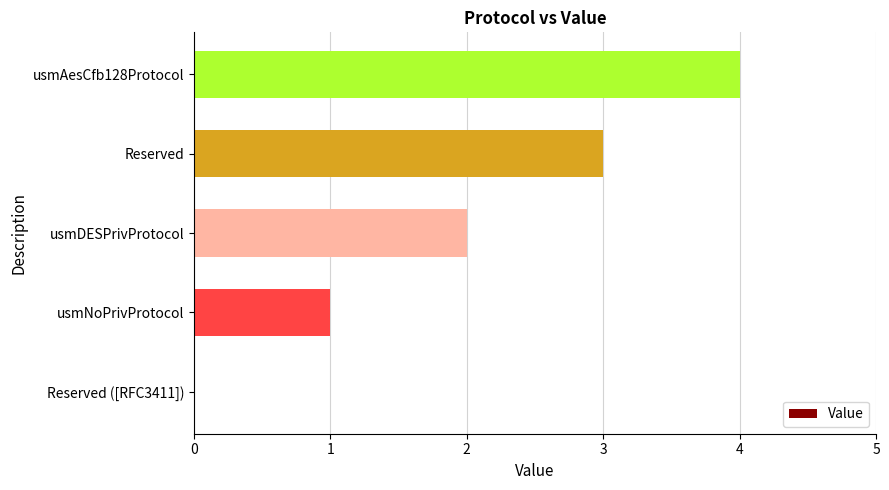

What is the sum of all values?

10